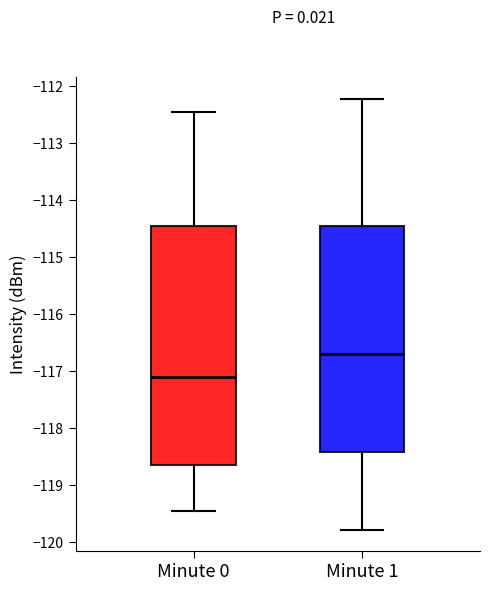

Which box has the highest median line?

Minute 1